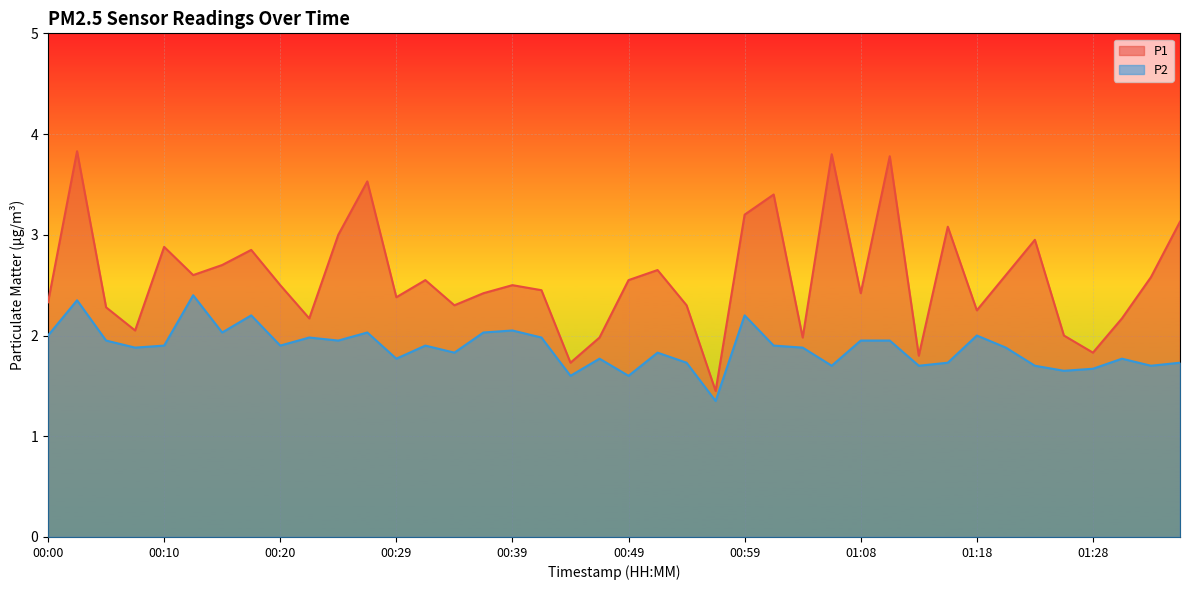

List the labels in order of P2 value, largest first.

00:12, 00:02, 00:17, 00:59, 00:39, 00:15, 00:27, 00:37, 00:00, 01:18, 00:22, 00:41, 00:05, 00:24, 01:08, 01:11, 00:10, 00:20, 00:32, 01:01, 00:07, 01:03, 01:21, 00:34, 00:51, 00:29, 00:46, 01:30, 00:54, 01:16, 01:35, 01:06, 01:13, 01:23, 01:33, 01:28, 01:25, 00:44, 00:49, 00:56